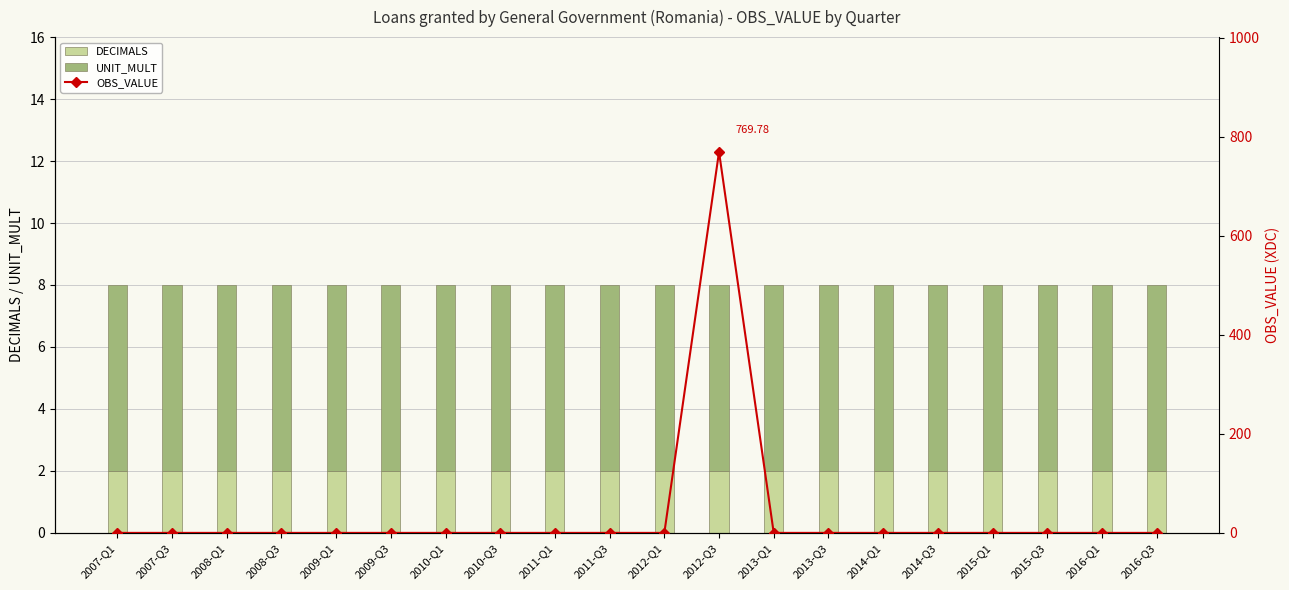

Is it true that OBS_VALUE equals -367.0 at 2007-Q1?

False